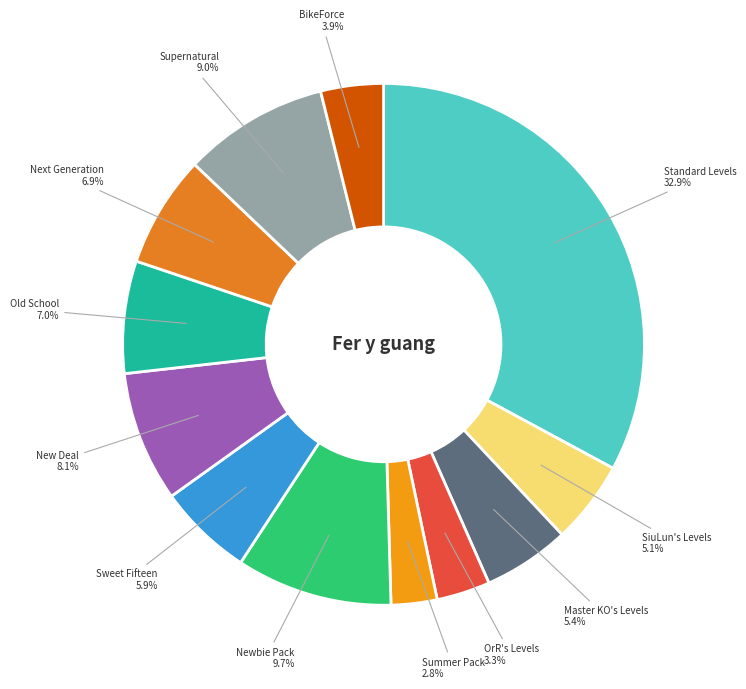

Count the number of slices in the pie.

12